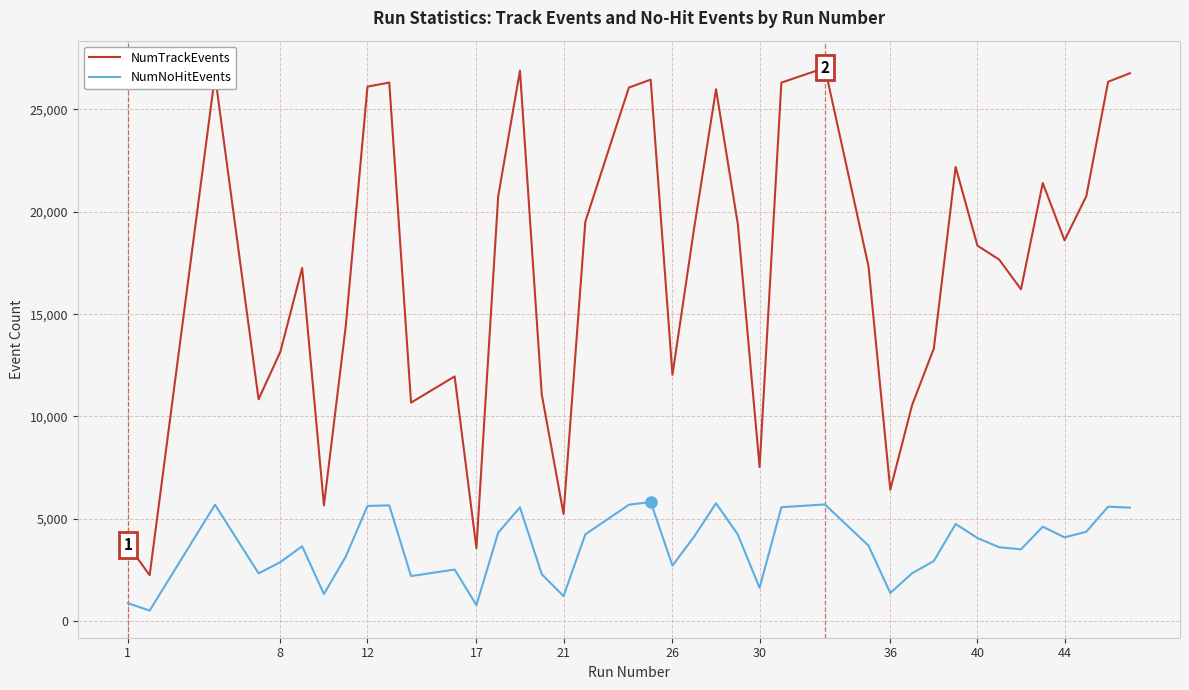

True or false: NumTrackEvents and NumNoHitEvents cross at least once.

False